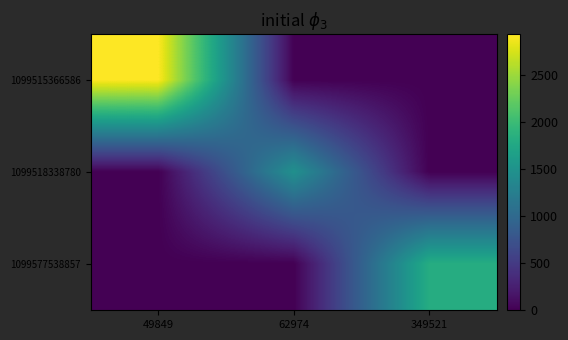

Between 62974 and 349521, which series saw the biggest shift?

1099577538857